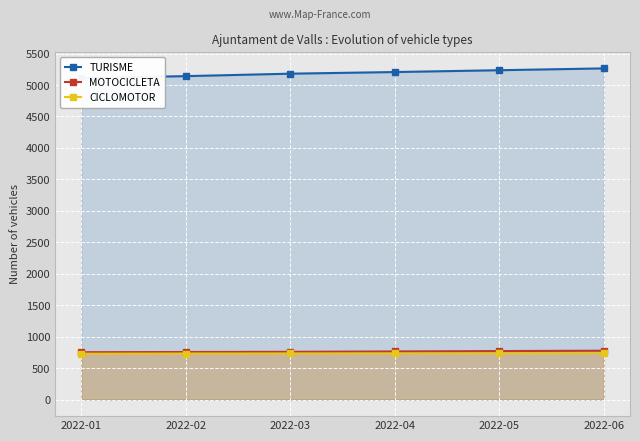

The CICLOMOTOR series shows 350 at 2022-05. True or false?

False